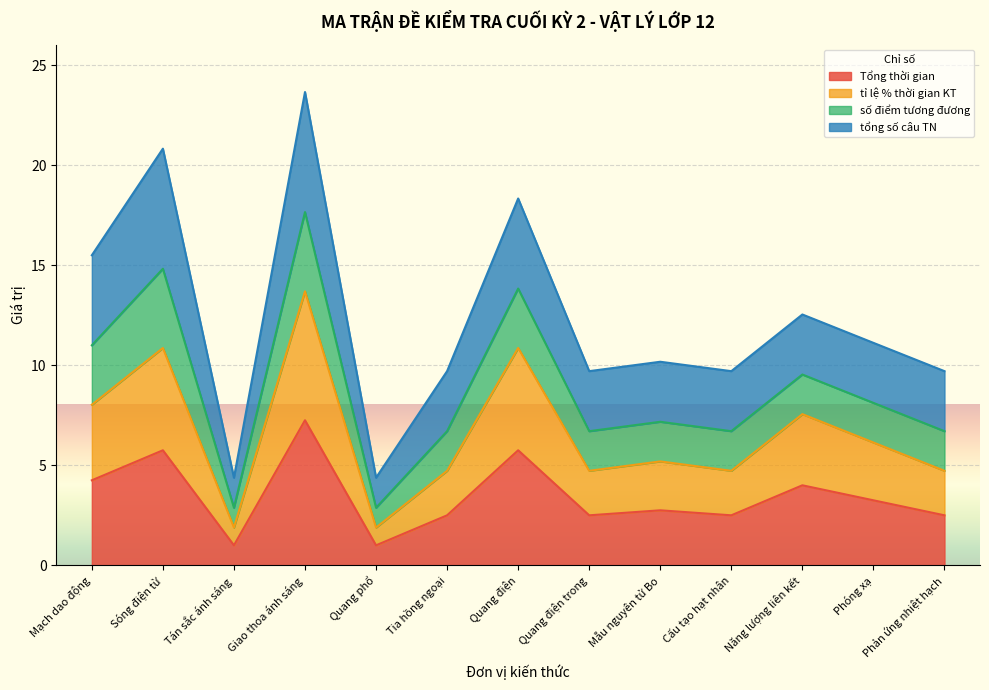

What is the difference between the second highest and minimum values in the Tổng thời gian series?

4.8